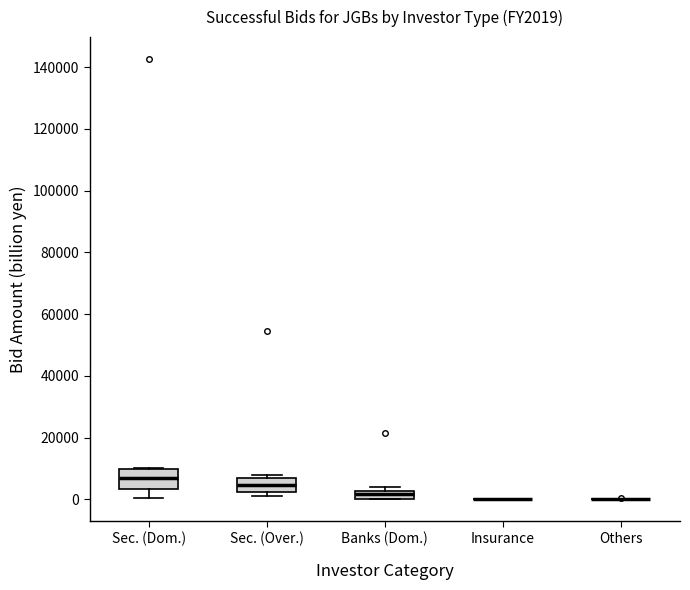

Where is the upper edge of the box for Sec. (Over.) on the y-axis? The values are not printed on the chart, so give them approximately, as read against the axis.

6000